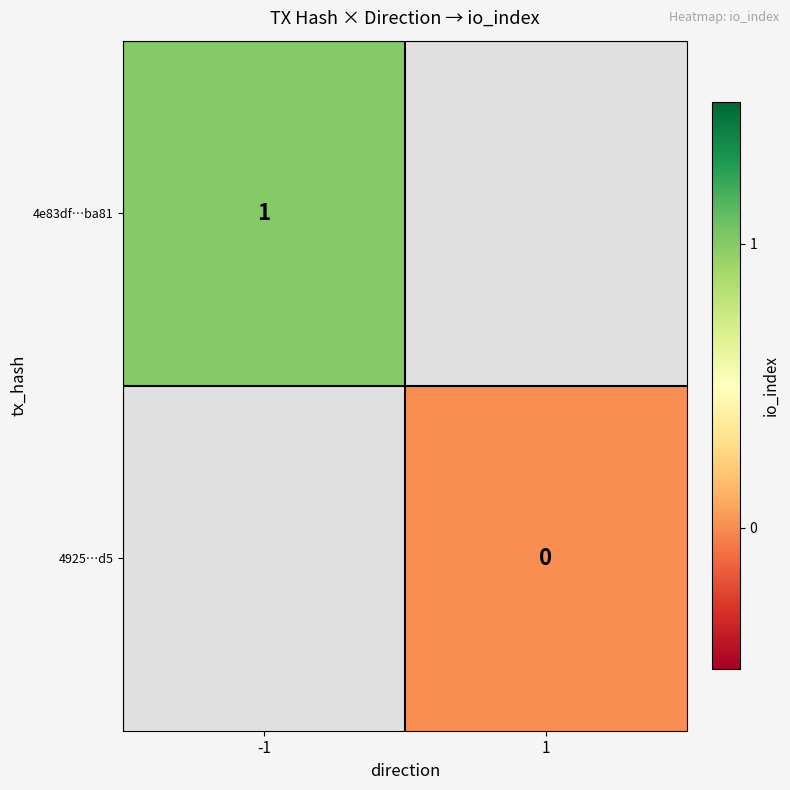

Between -1 and 1, which is larger?

1